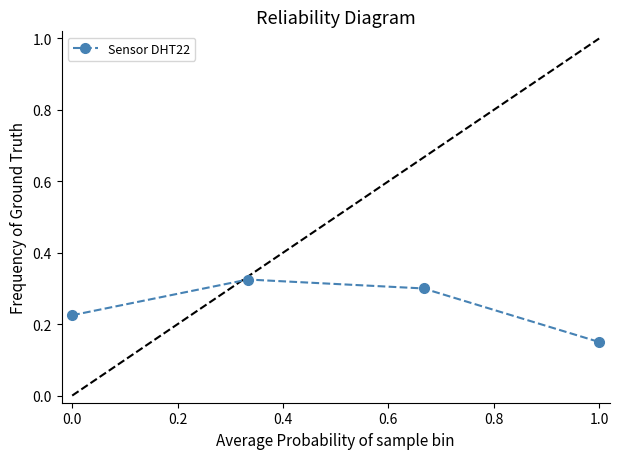

How many values are between 0 and 1?

4